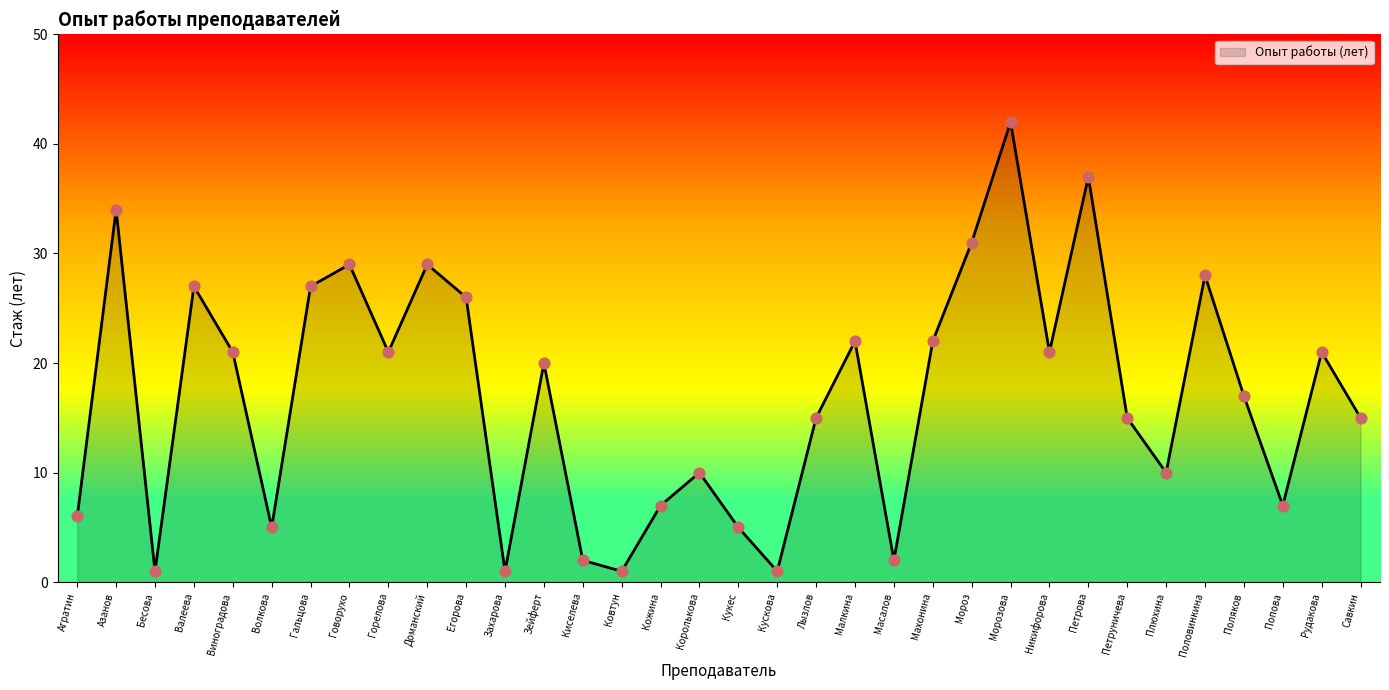

Between Петруничева and Бесова, which is larger?

Петруничева